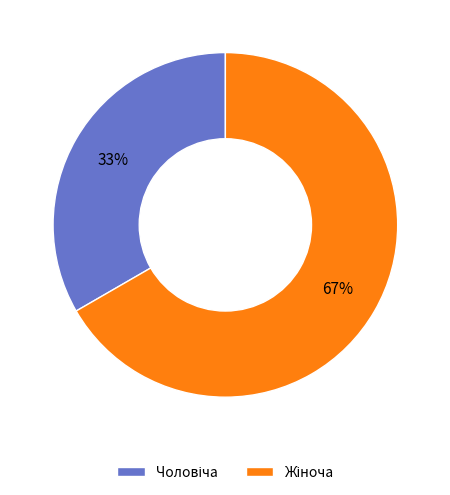

Is there a majority slice in this chart?

Yes